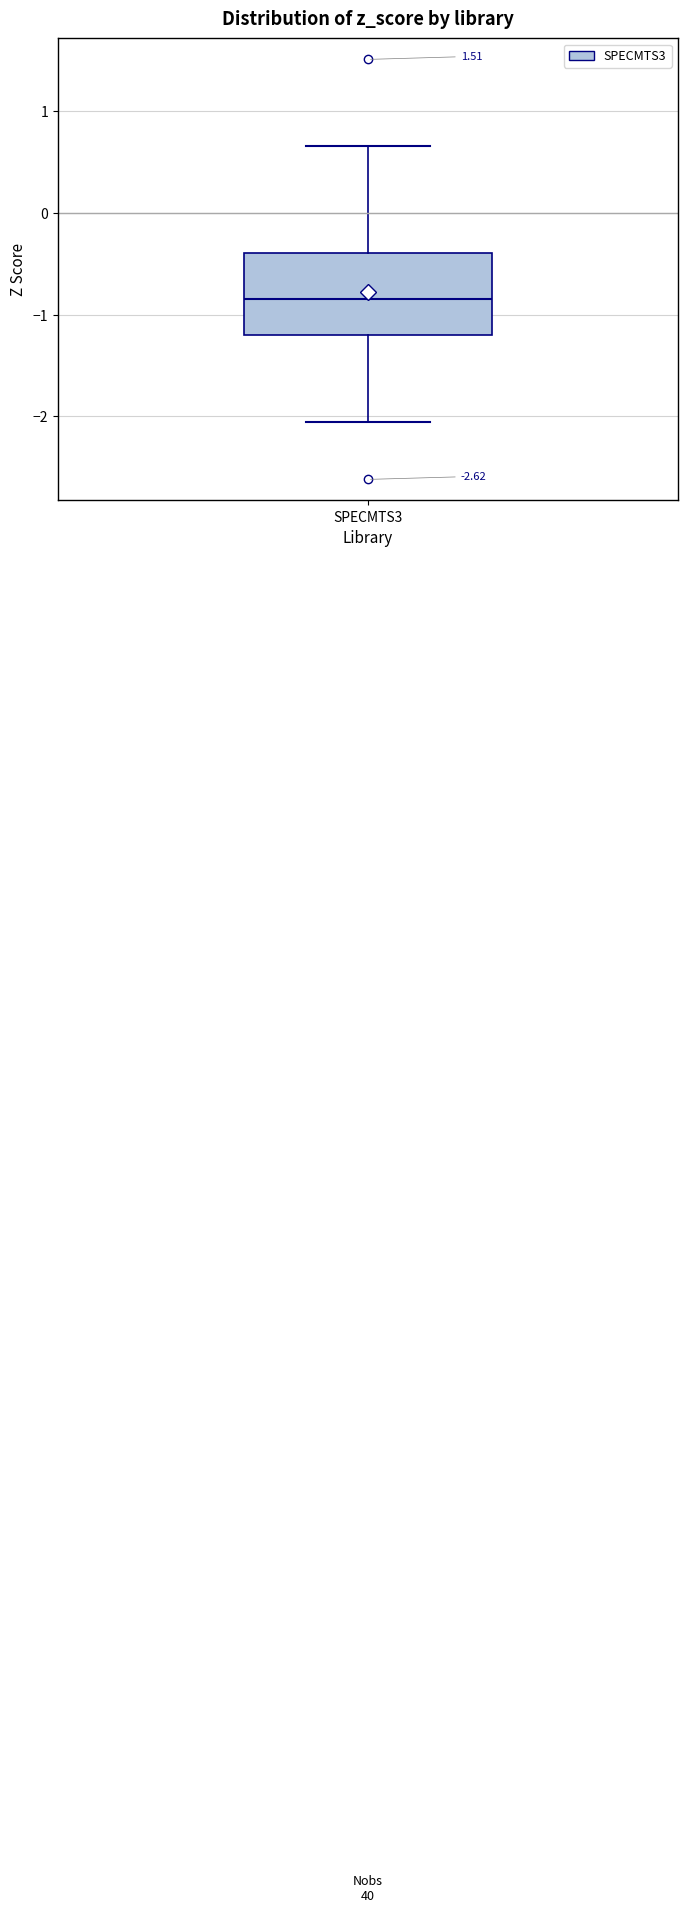

Where does the upper whisker of the box for SPECMTS3 end on the y-axis? The values are not printed on the chart, so give them approximately, as read against the axis.

0.7